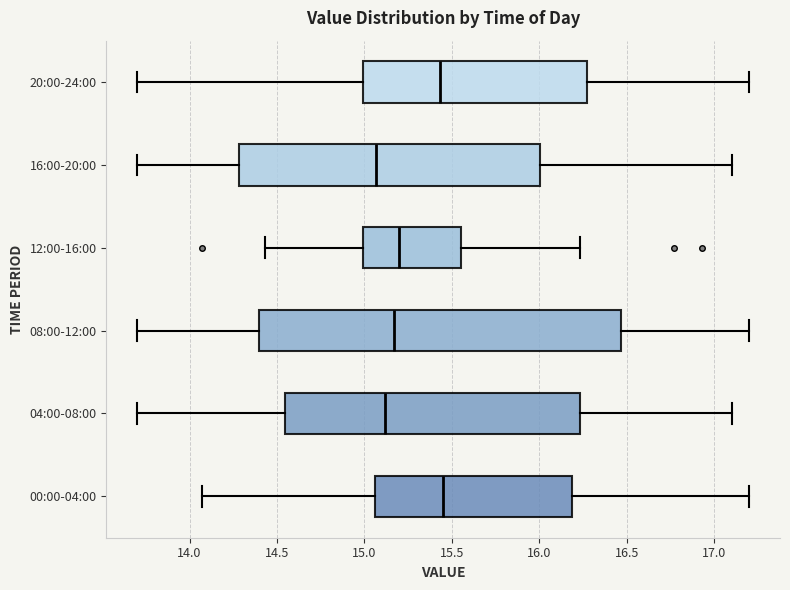

Reading bottom to top, transcribe this box plot: for each box, give where its median line is, the range the box spans, and where its two whiskers end, as read against the x-axis. The values are not printed on the chart, so give them approximately, as read against the axis.

00:00-04:00: median 15.45, box 15.05 to 16.20, whiskers 14.05 to 17.20
04:00-08:00: median 15.10, box 14.55 to 16.25, whiskers 13.70 to 17.10
08:00-12:00: median 15.15, box 14.40 to 16.45, whiskers 13.70 to 17.20
12:00-16:00: median 15.20, box 15.00 to 15.55, whiskers 14.45 to 16.25
16:00-20:00: median 15.05, box 14.30 to 16.00, whiskers 13.70 to 17.10
20:00-24:00: median 15.45, box 15.00 to 16.25, whiskers 13.70 to 17.20